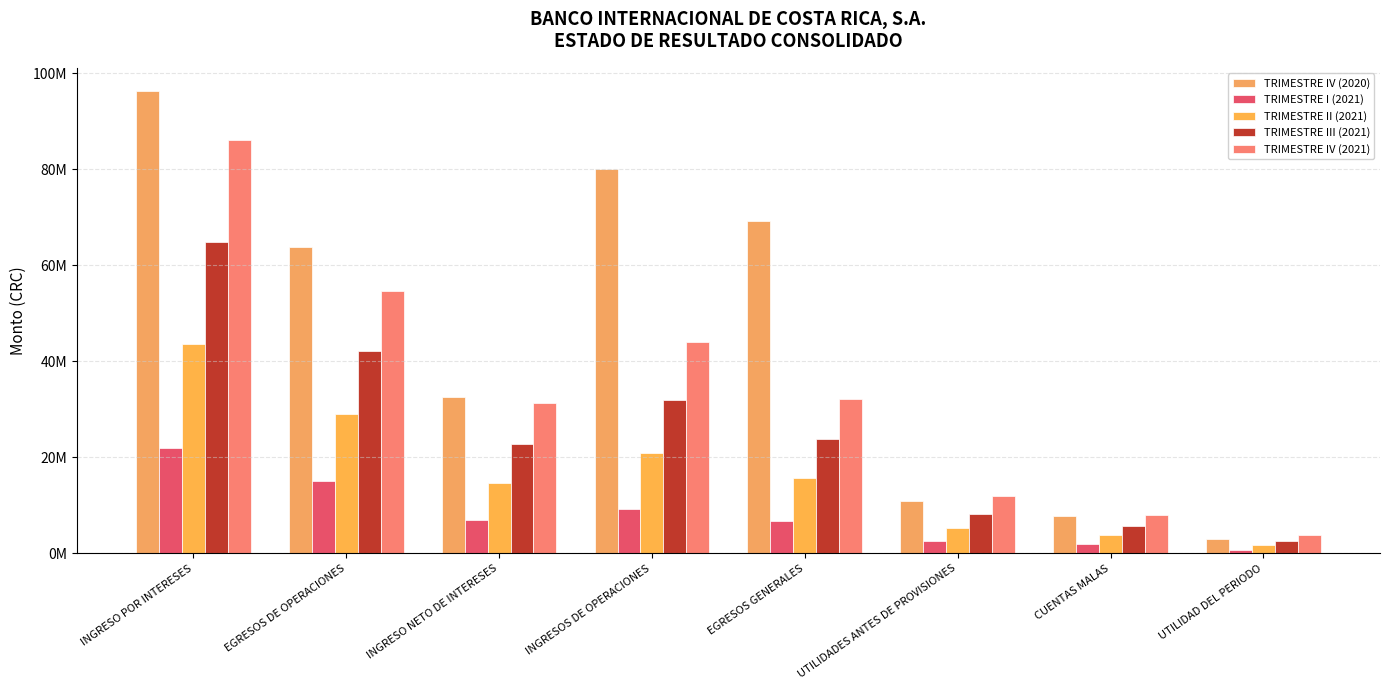

List the series in order of their overall mean, highest first.

TRIMESTRE IV (2020), TRIMESTRE IV (2021), TRIMESTRE III (2021), TRIMESTRE II (2021), TRIMESTRE I (2021)